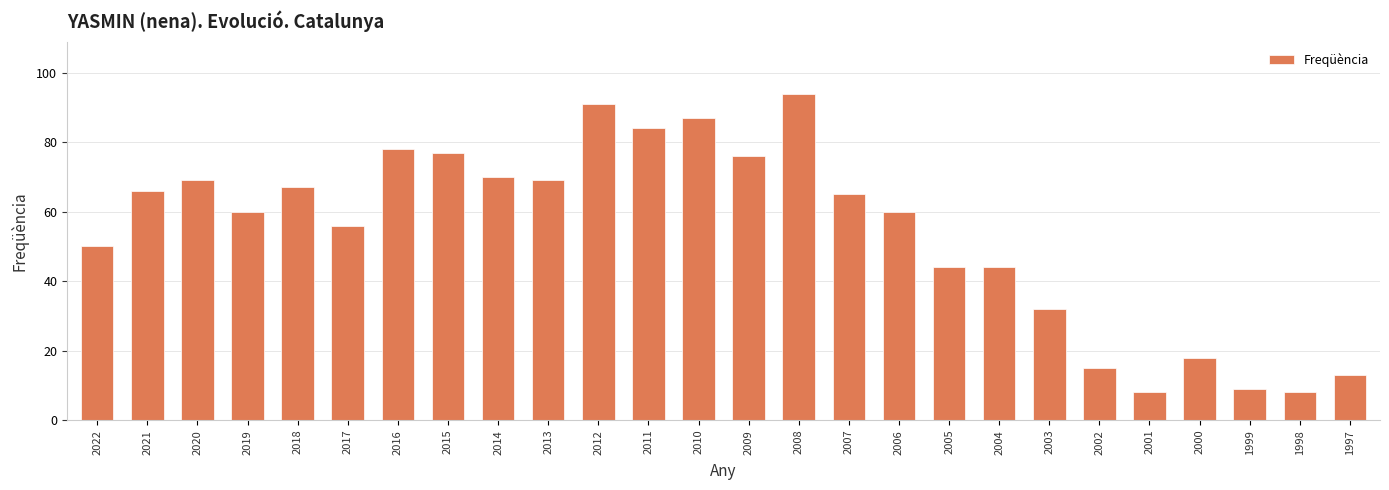

What is the sum of the values at 2019 and 2017?

116